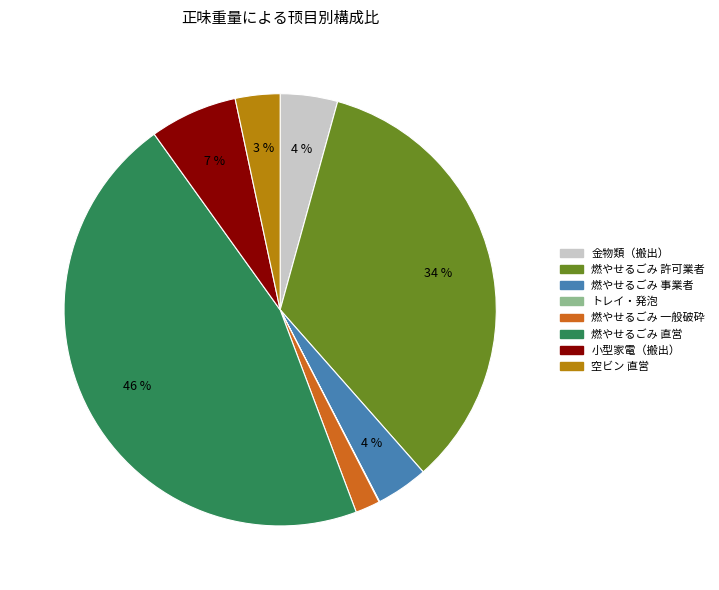

Does any single category account for the majority?

No